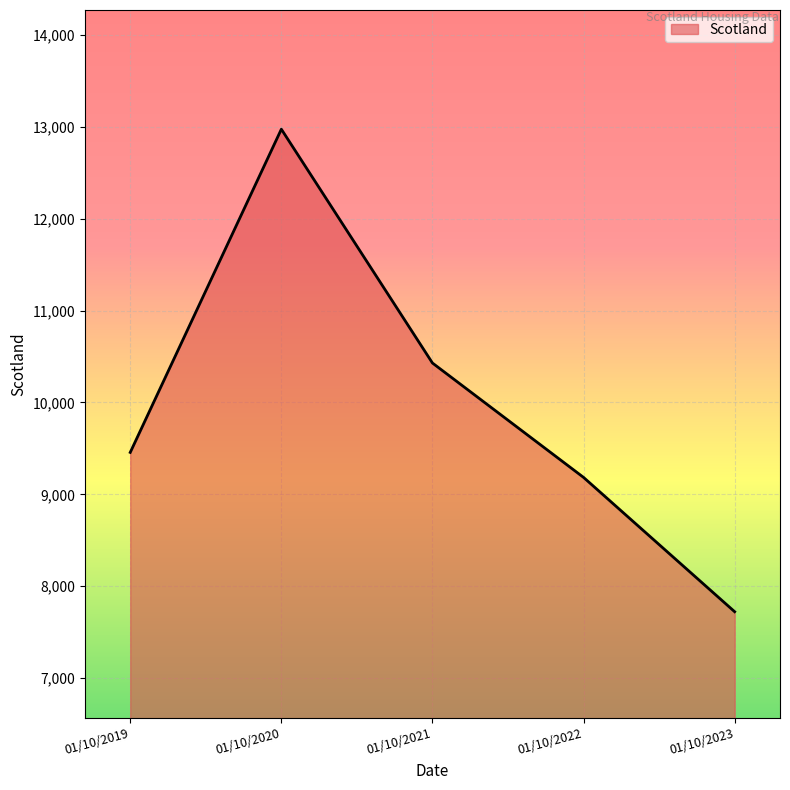

What is the sum of the values at 01/10/2022 and 01/10/2019?

18640